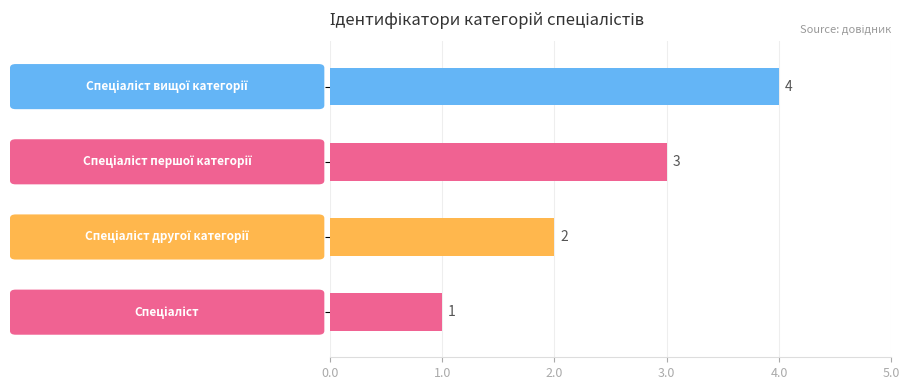

How many values are between 2 and 4?

3